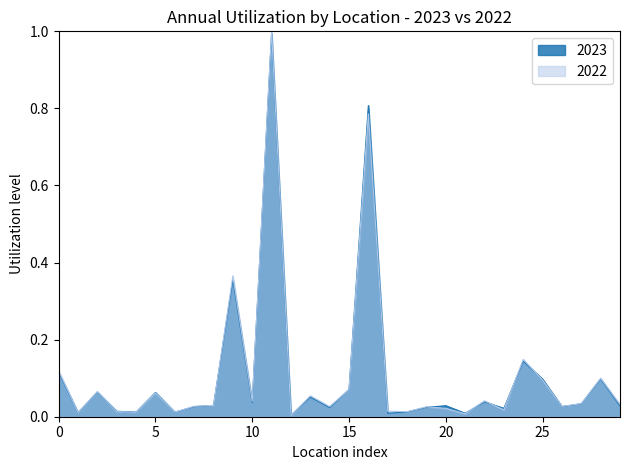

What are all the series names shown in the legend?

2023, 2022